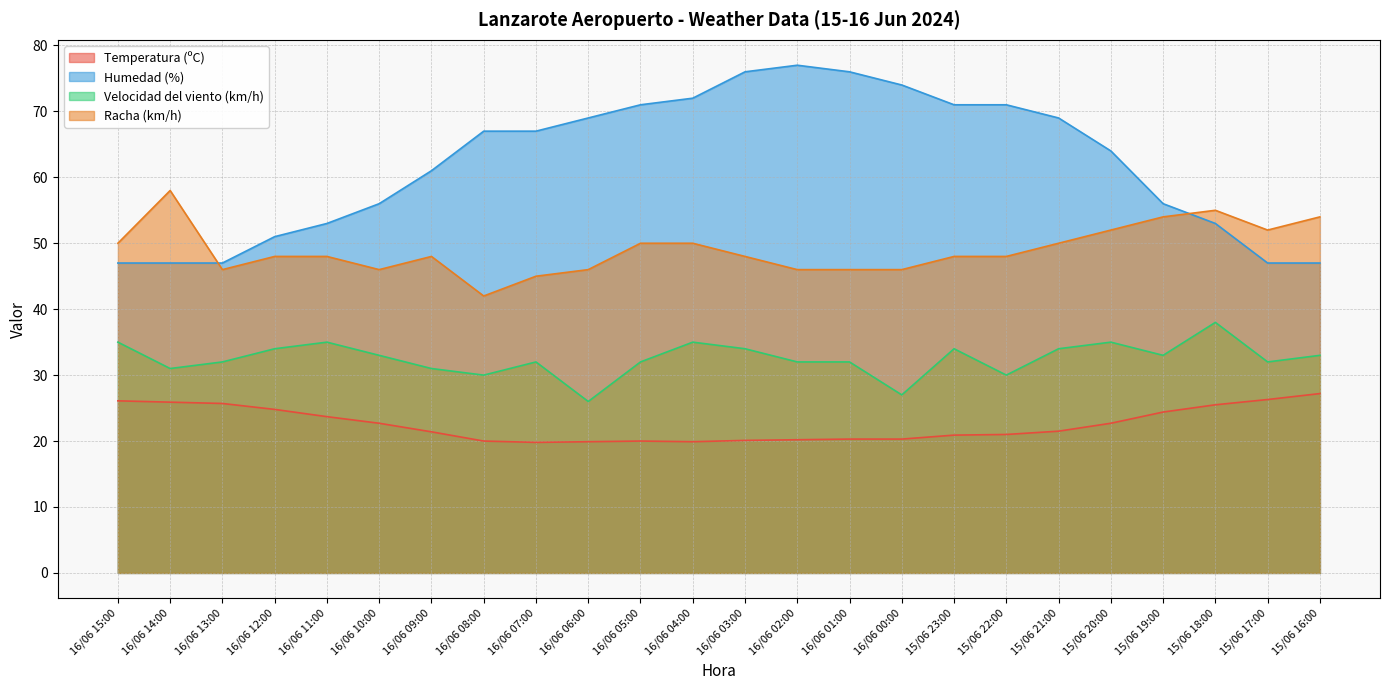

Which series has the largest range (max minus min)?

Humedad (%)